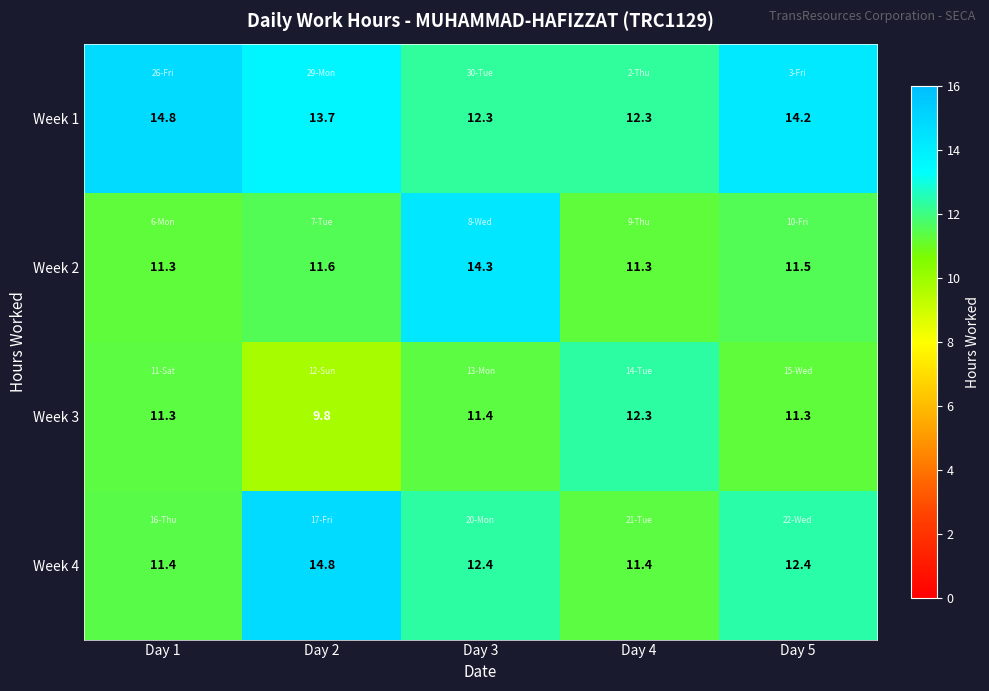

Between Day 1 and Day 2, which series saw the biggest shift?

Week 4